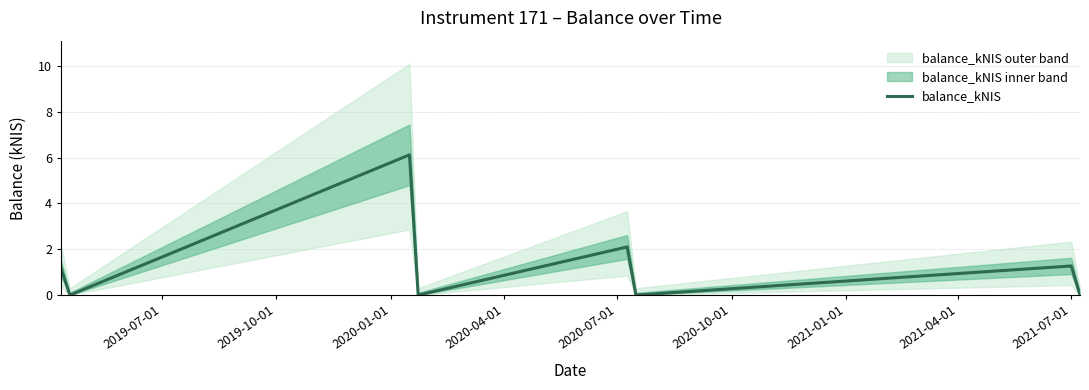

Reading left to right, extract all data points from this chart.

1.2	0.0	6.1	0.0	2.1	0.0	1.3	0.0